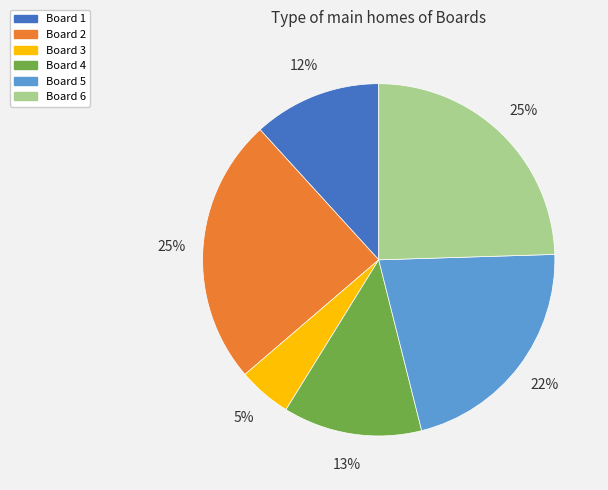

True or false: Board 1 accounts for 12% of the total.

True